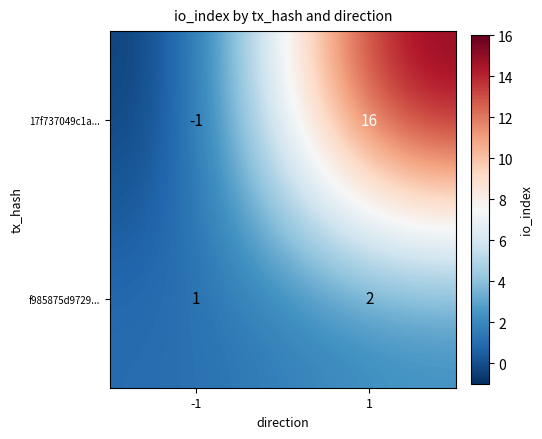

How many values in the 17f737049c1a... series are below 16?

1